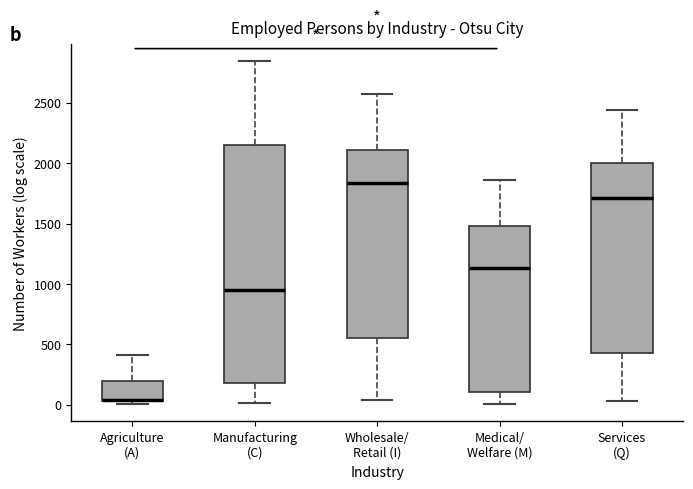

Reading left to right, read every box against the y-axis: the position of its median line, the range the box covers, and the ends of its whiskers. The values are not printed on the chart, so give them approximately, as read against the axis.

Agriculture (A): median 50 (drawn on the box's lower edge), box 50 to 200, whiskers 0 to 400
Manufacturing (C): median 950, box 200 to 2150, whiskers 0 to 2850
Wholesale/ Retail (I): median 1850, box 550 to 2100, whiskers 50 to 2550
Medical/ Welfare (M): median 1150, box 100 to 1500, whiskers 0 to 1850
Services (Q): median 1700, box 450 to 2000, whiskers 50 to 2450